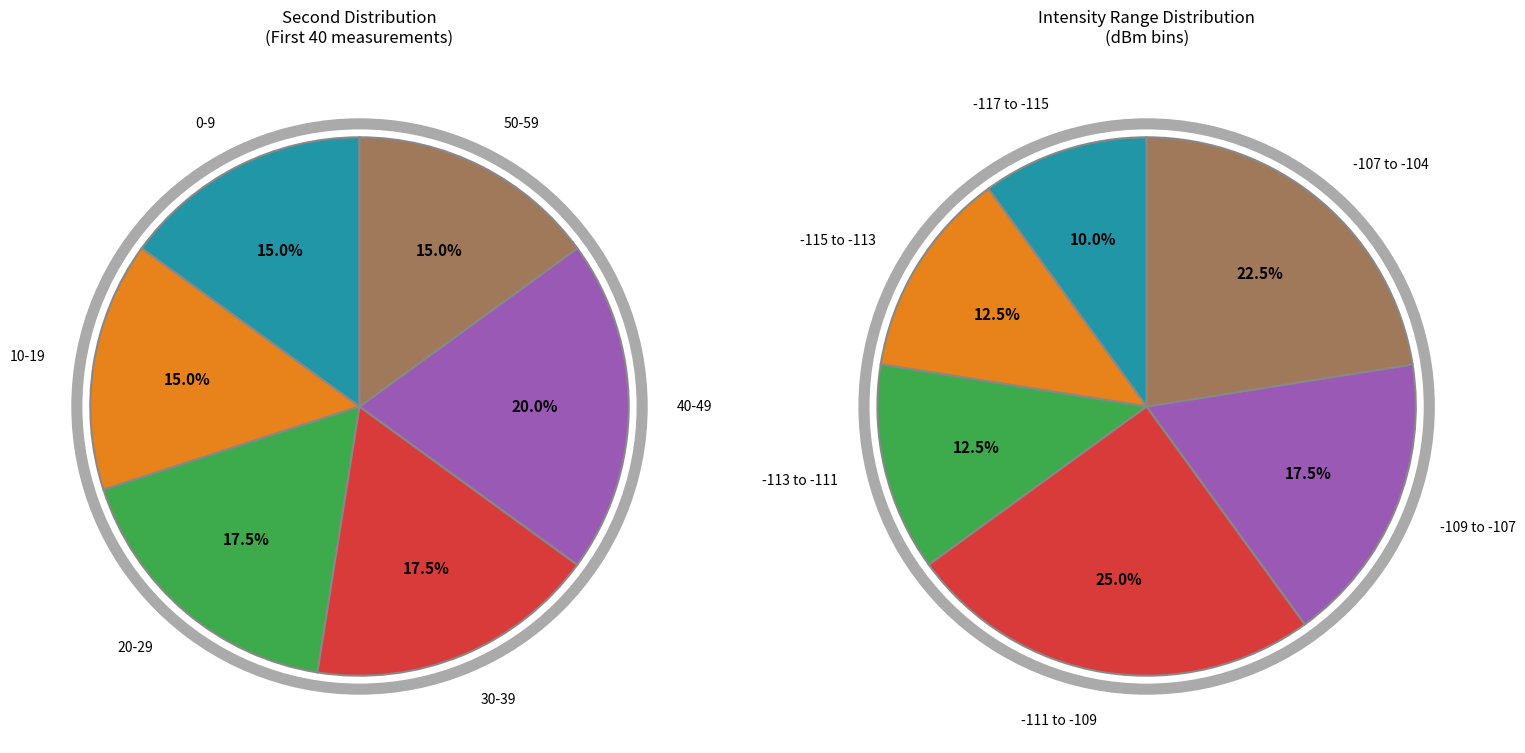

Is there any slice that represents more than half of the pie?

No